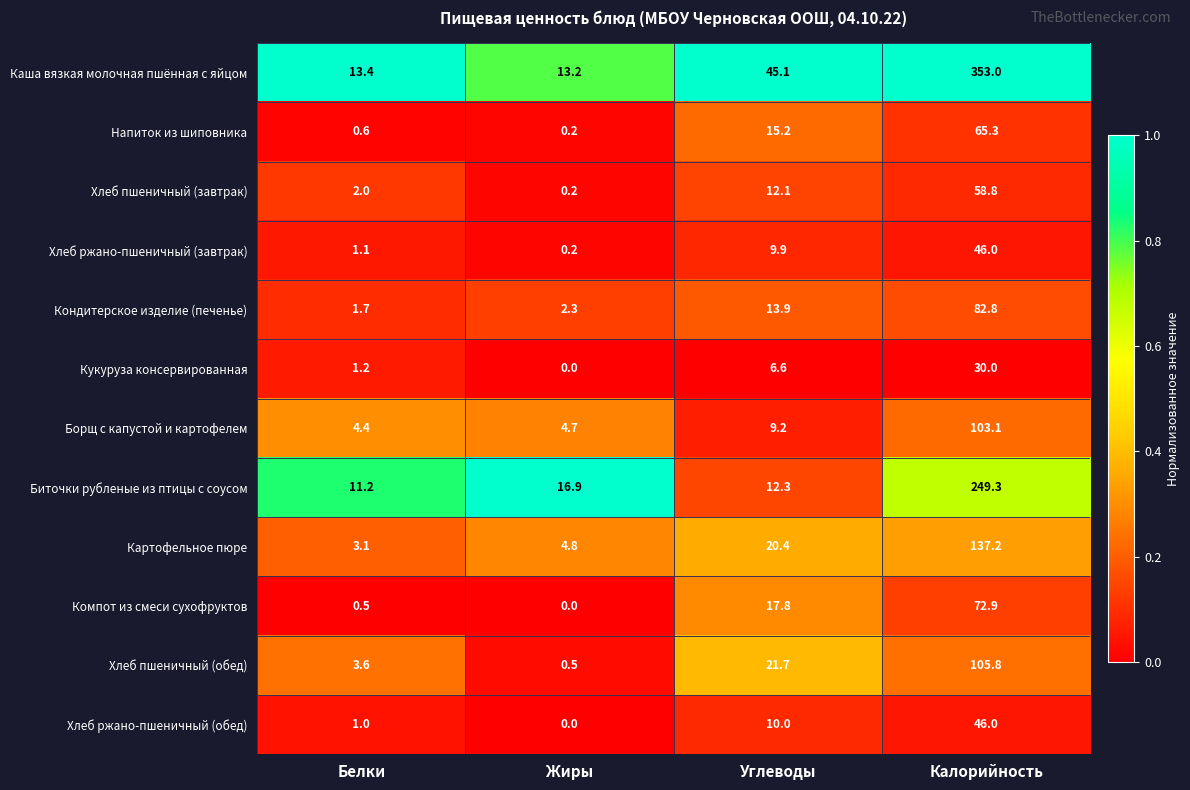

Which label corresponds to the smallest value in the chart?

Жиры